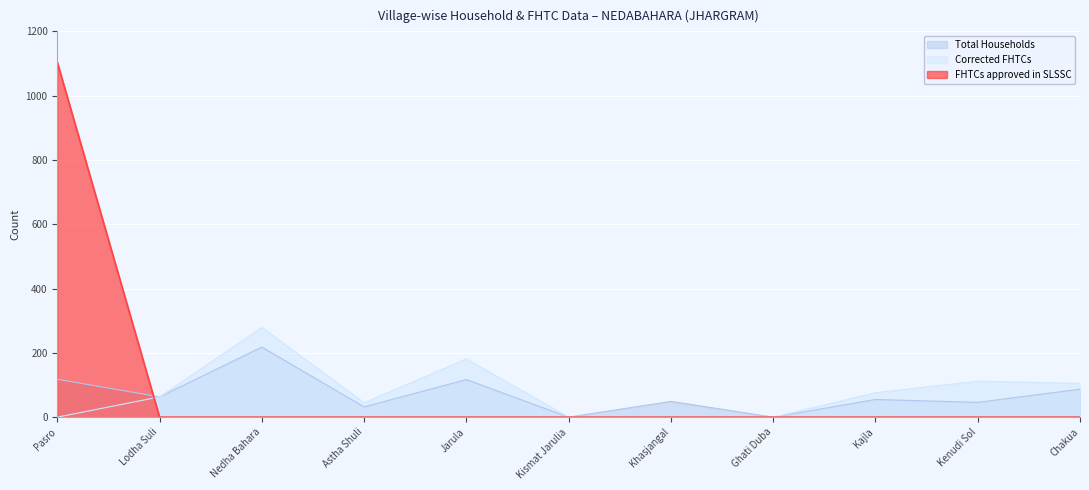

Which series changed the most between Pasro and Ghati Duba?

FHTCs approved in SLSSC